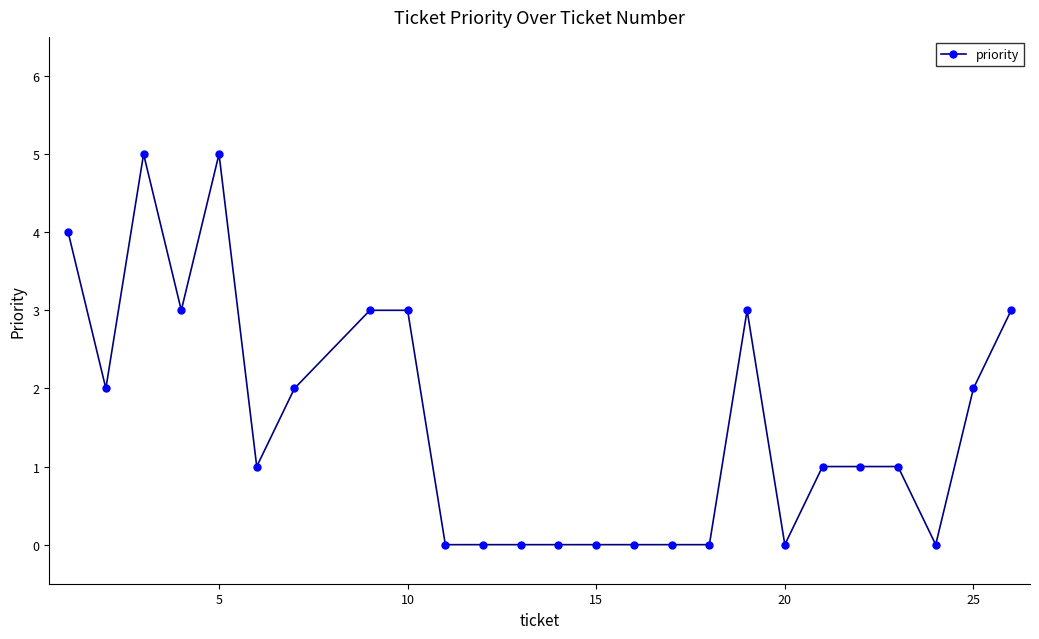

What is the maximum value shown in the chart?

5